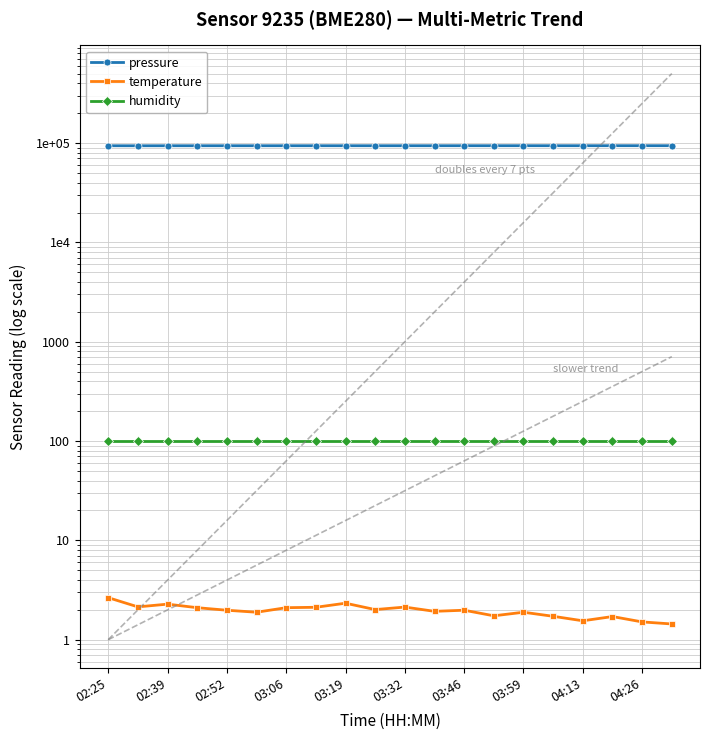

True or false: pressure and temperature intersect in this chart.

False